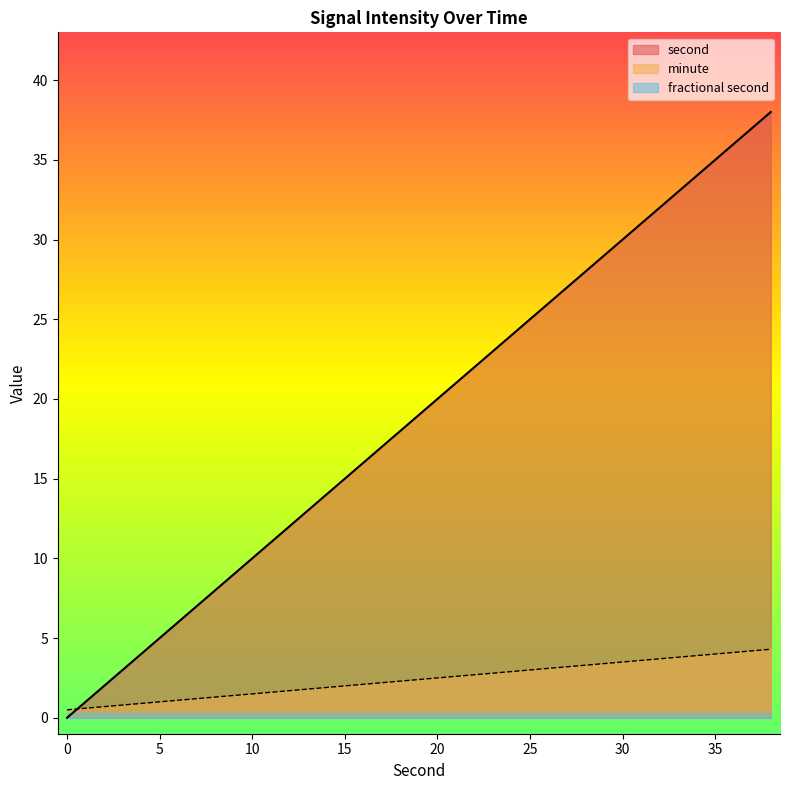

What is the difference between the highest and lowest values at 24?

24